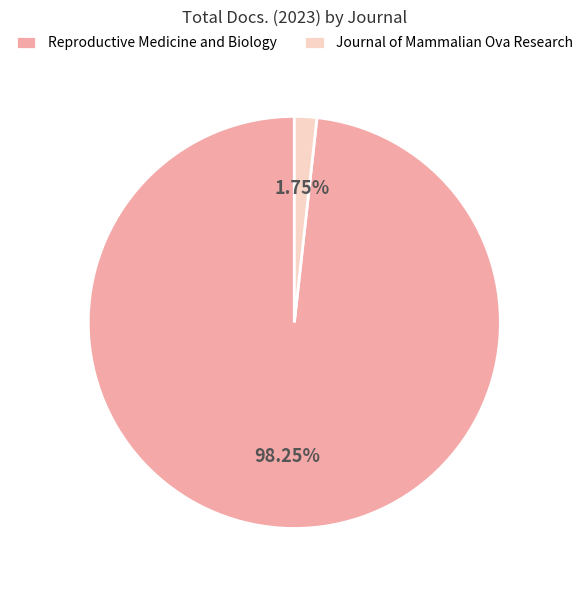

What percentage is the Reproductive Medicine and Biology slice, to the nearest percent?

98%